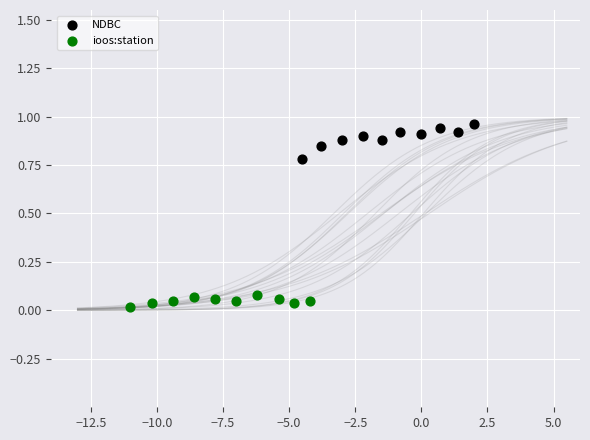

Which series contains the lowest Y value?

ioos:station